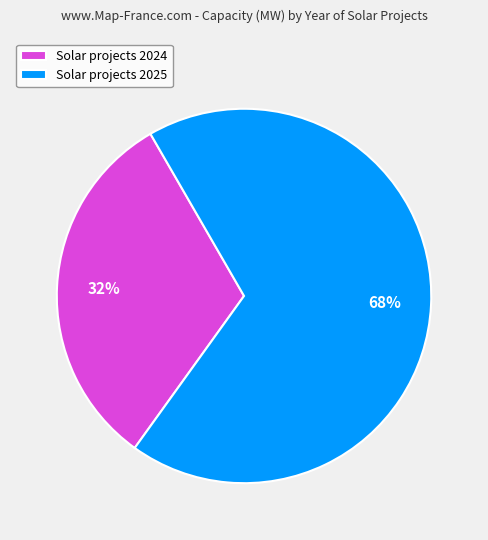

To the nearest percent, what percentage of the pie is Solar projects 2024?

32%